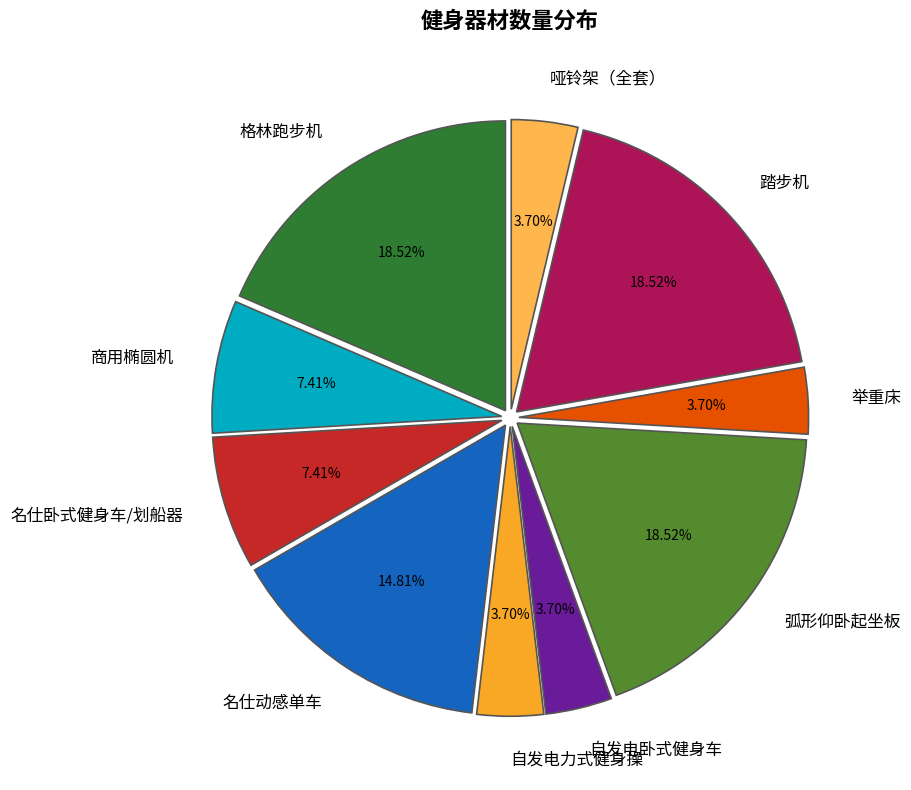

To the nearest percent, what percentage of the pie is 弧形仰卧起坐板?

19%